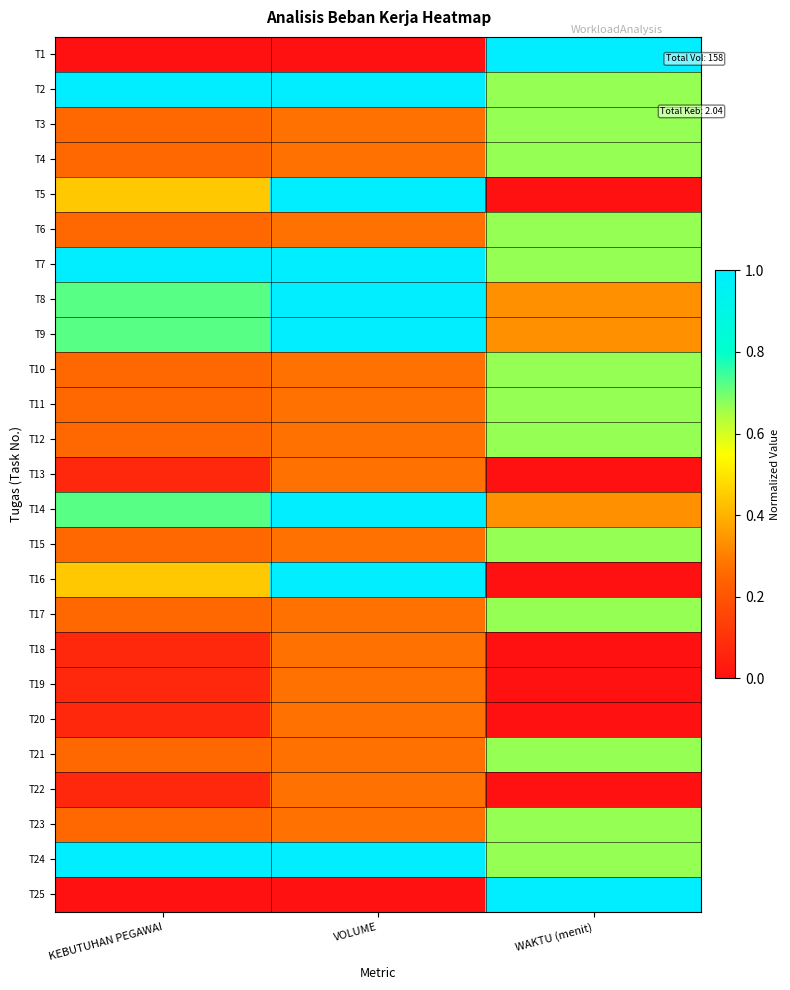

At how many categories does at least one series exceed 0?

3